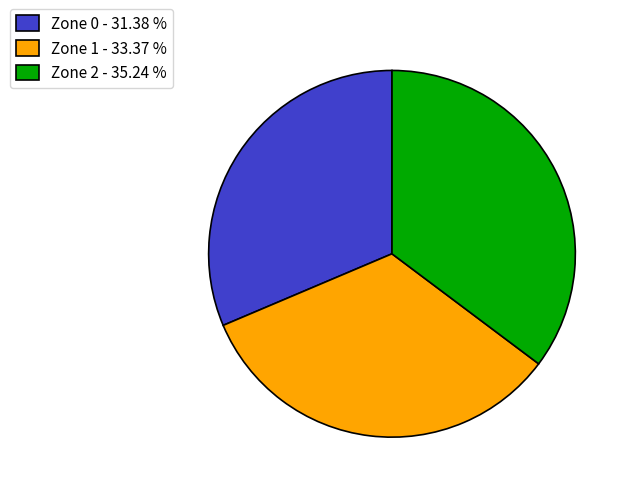

How many slices are in this pie chart?

3